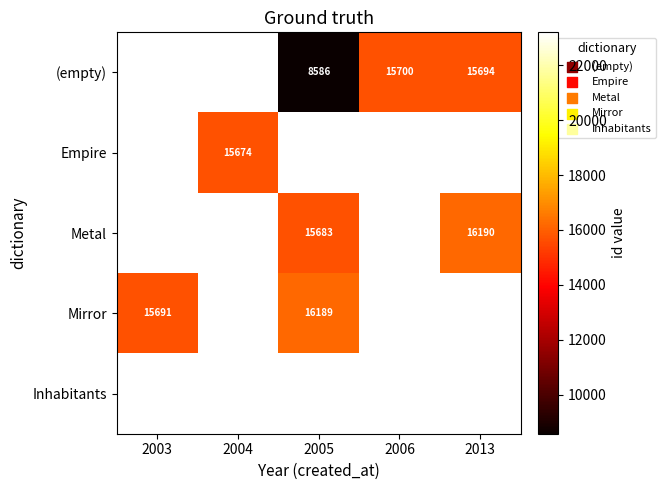

What is the highest value of the Mirror series?

16189.0